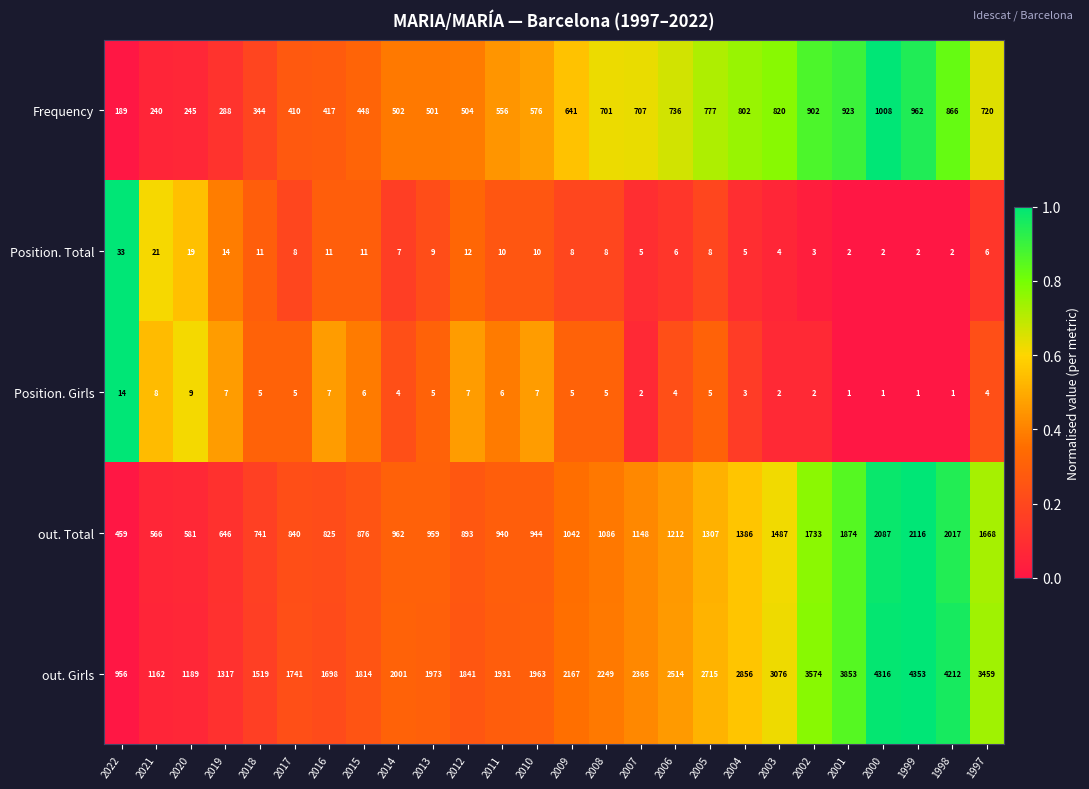

At which category is the sum across all series the highest?

1999